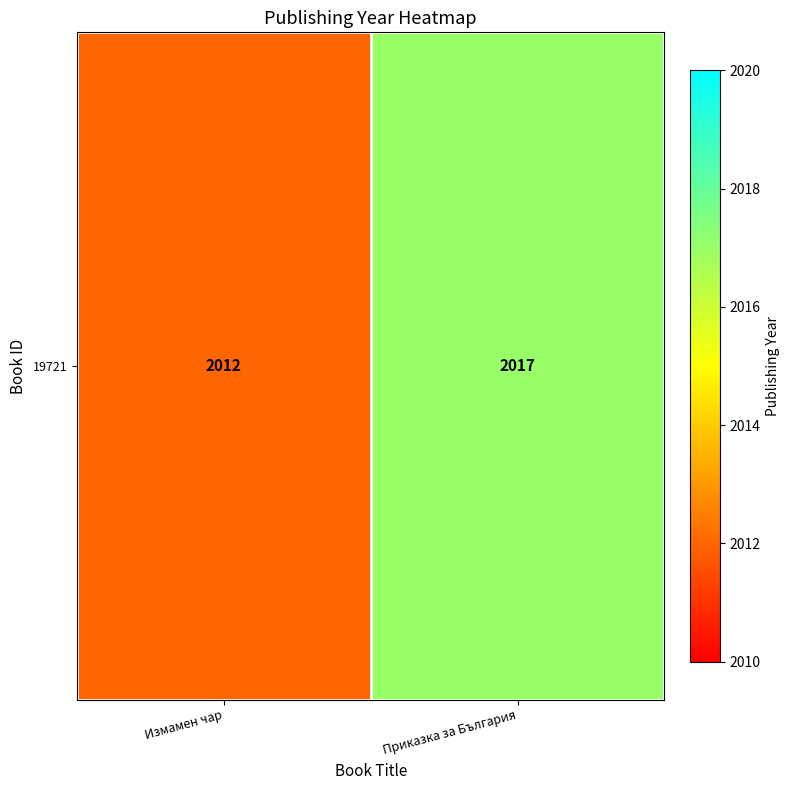

True or false: the data shows 2012 at Измамен чар.

True